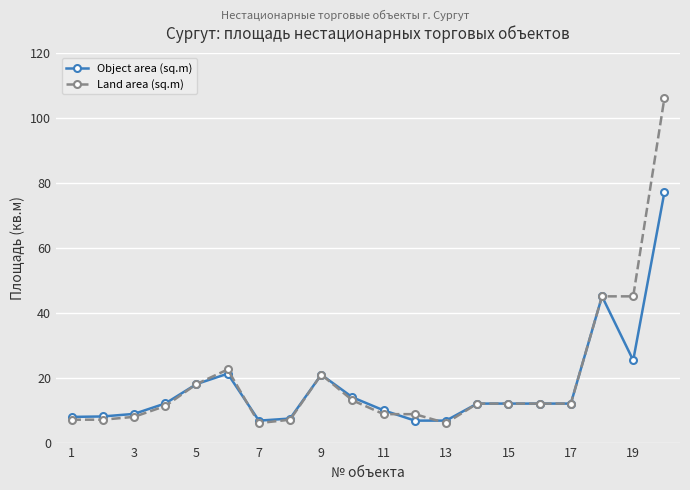

What is the value of the Object area (sq.m) point at the 15th from the left?

12.0